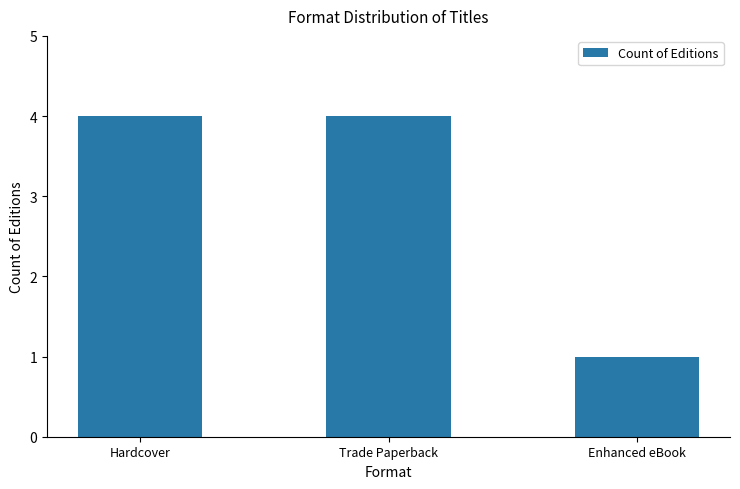

Reading left to right, what are all the values shown in this chart?

Hardcover=4	Trade Paperback=4	Enhanced eBook=1